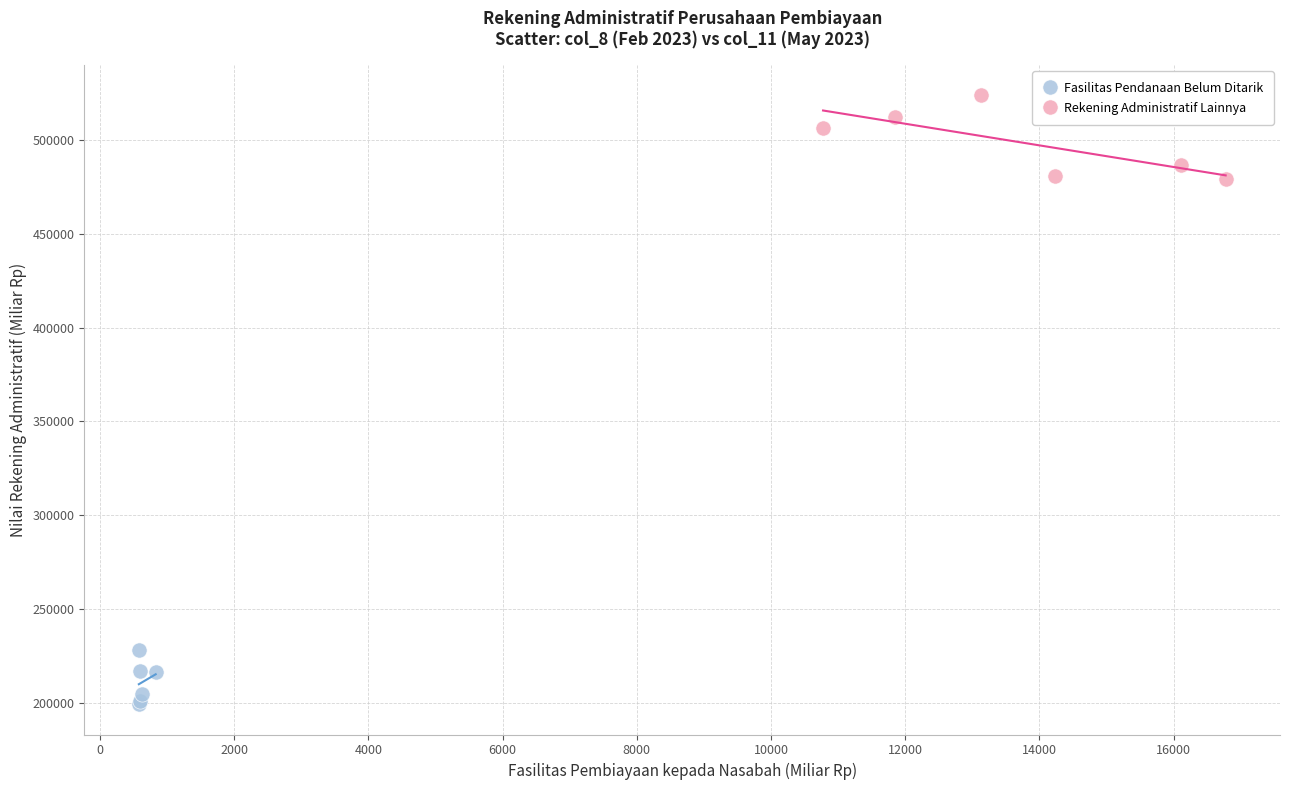

Which series contains the lowest Y value?

Fasilitas Pendanaan Belum Ditarik